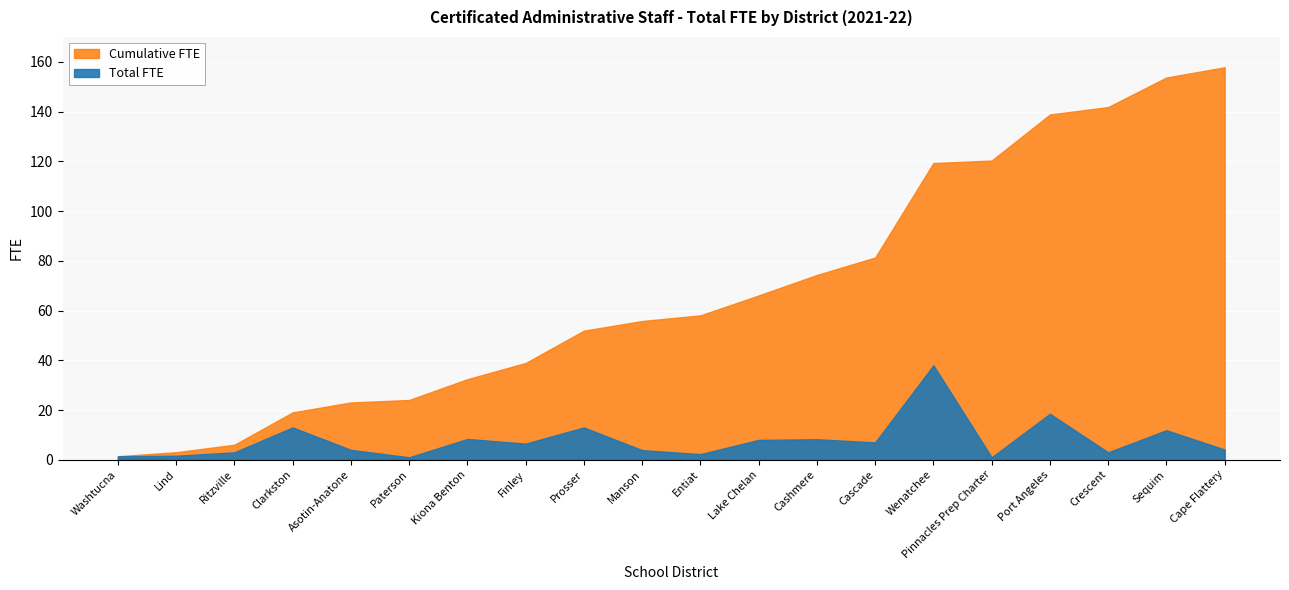

True or false: Total FTE and Cumulative FTE intersect in this chart.

False